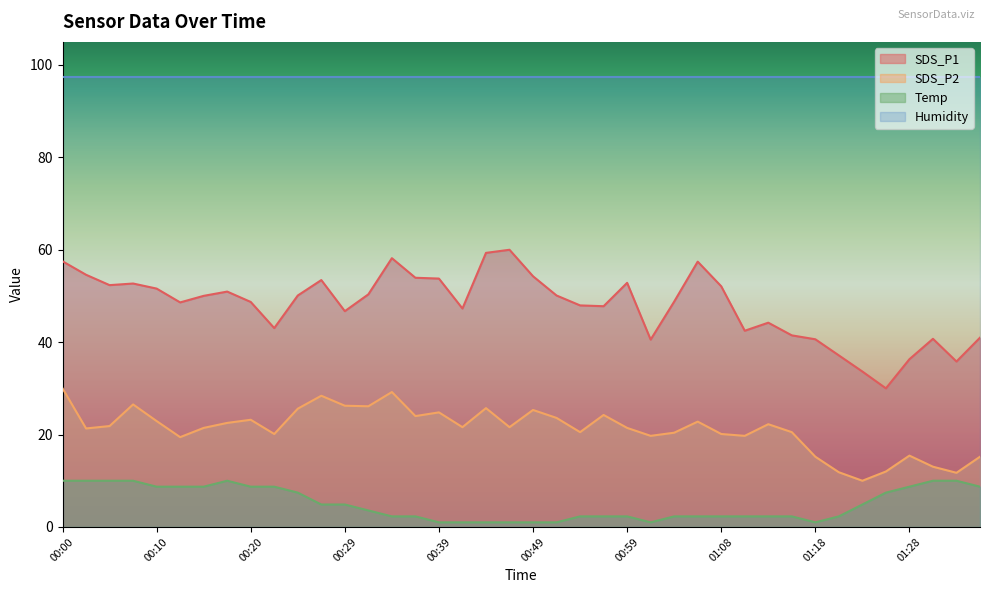

How many lines are shown in the chart?

4